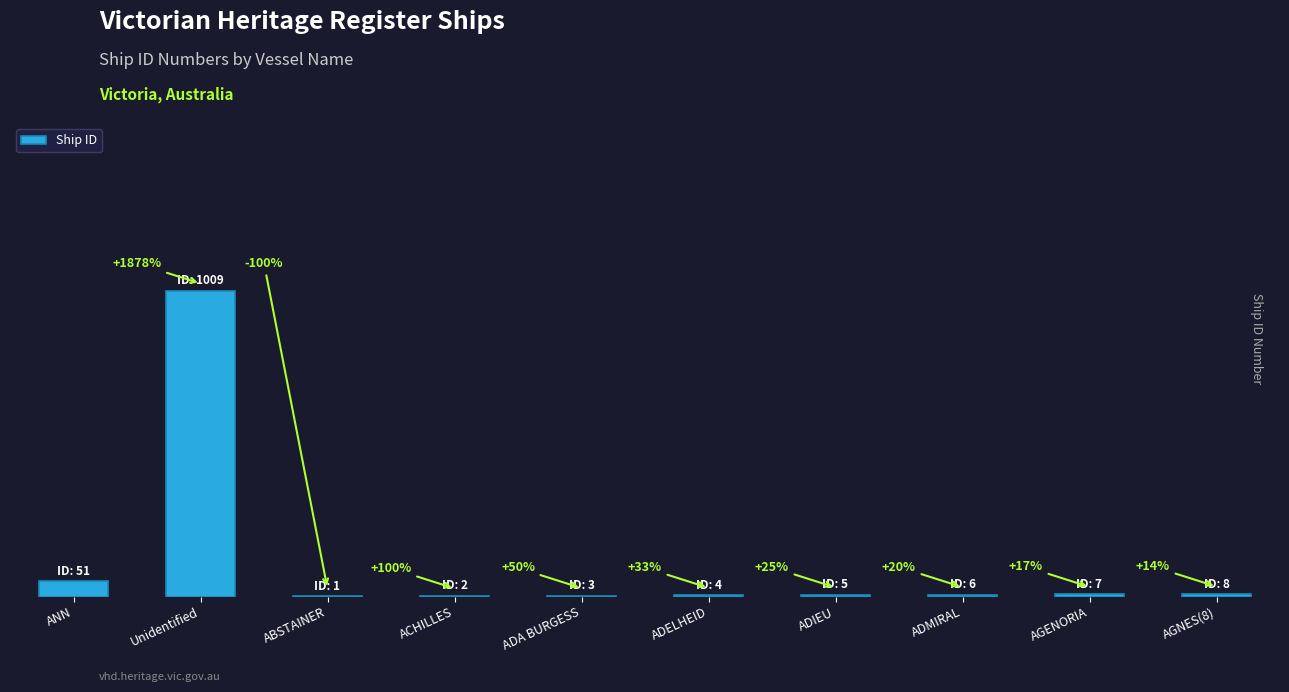

Reading right to left, transcribe all the data shown in this chart.

8	7	6	5	4	3	2	1	1009	51